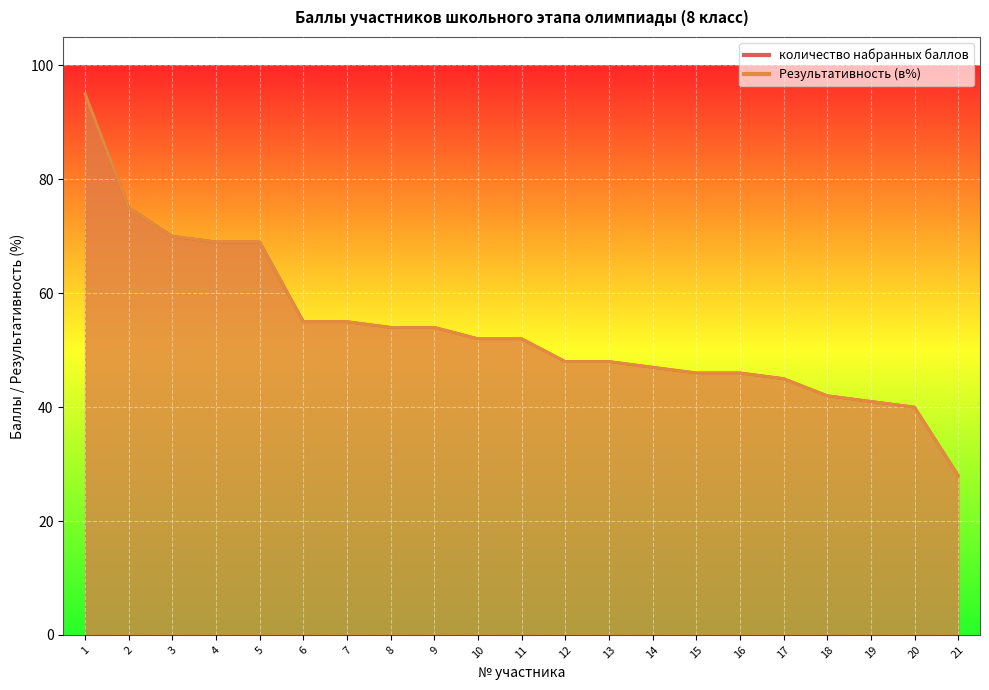

At which label is Результативность (в%) closest to 61?

6